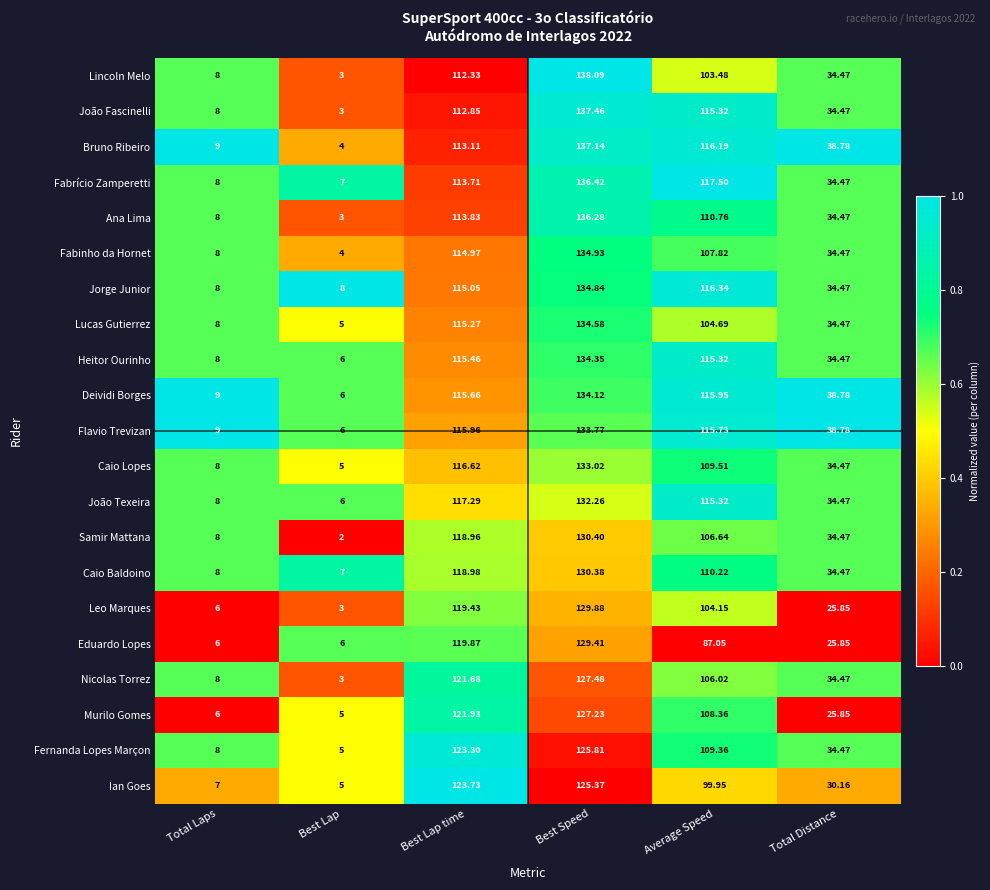

How many categories are shown in the chart?

6